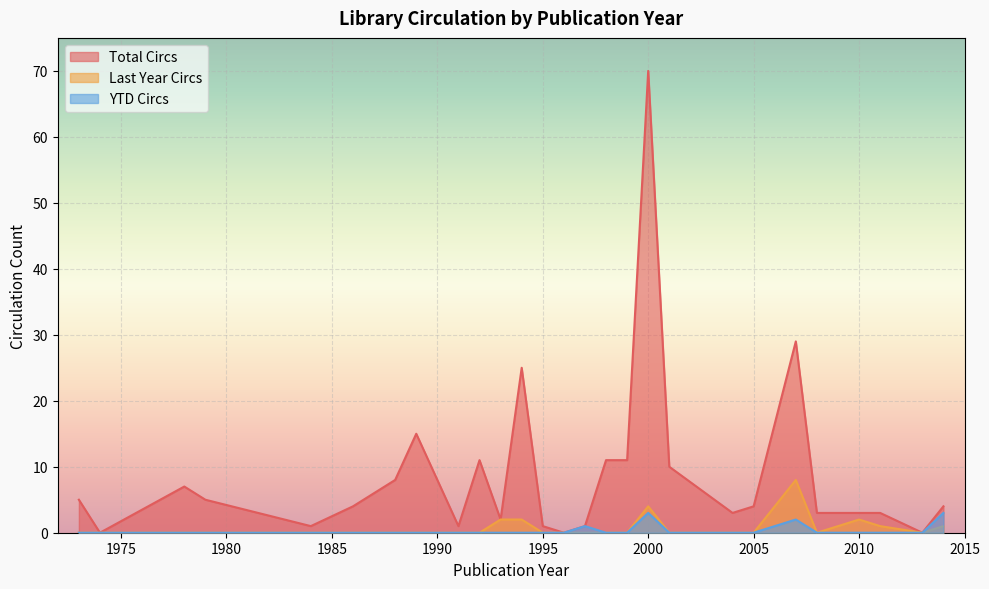

The value of YTD Circs at 2005 is 0. True or false?

True